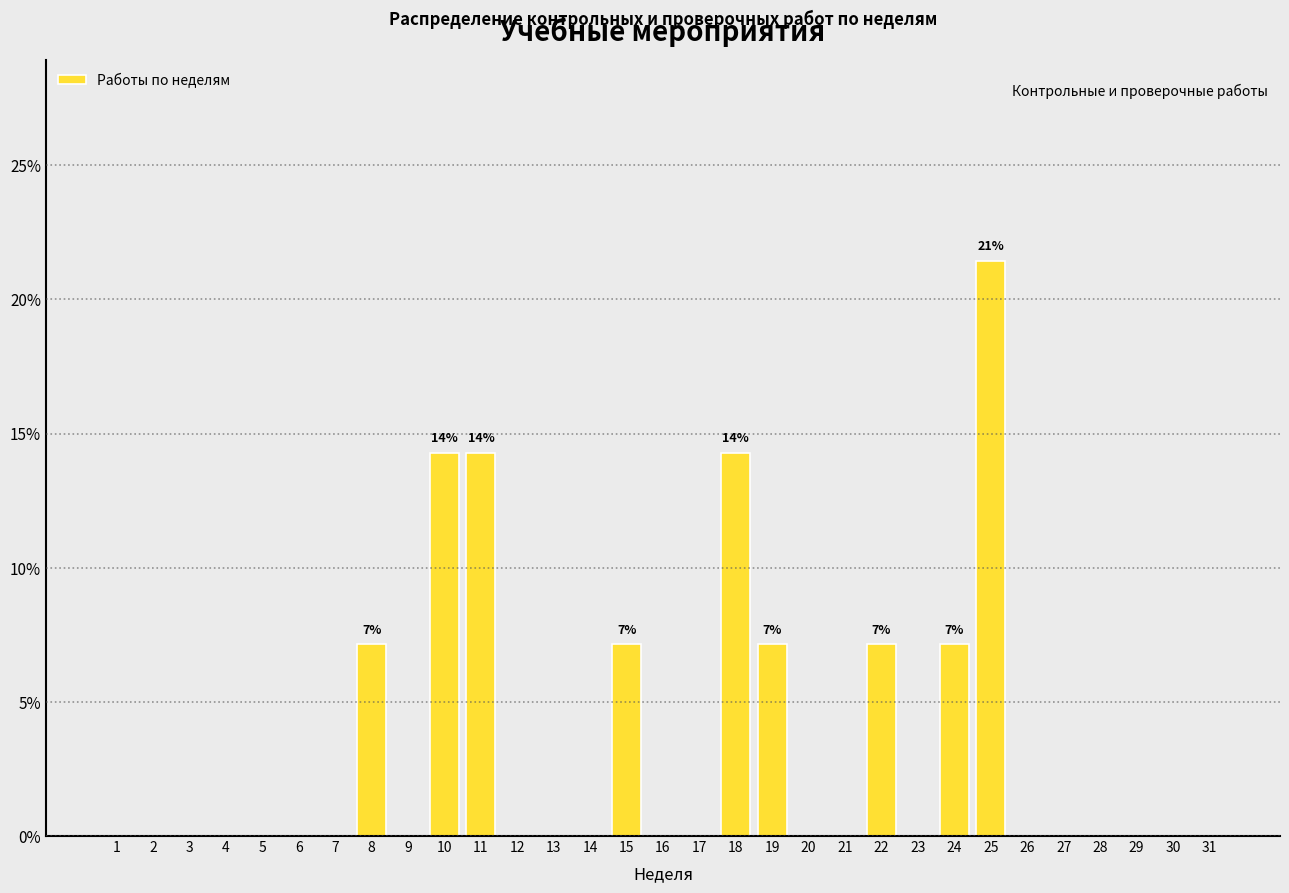

What is the sum of the values at 2 and 19?

7.1